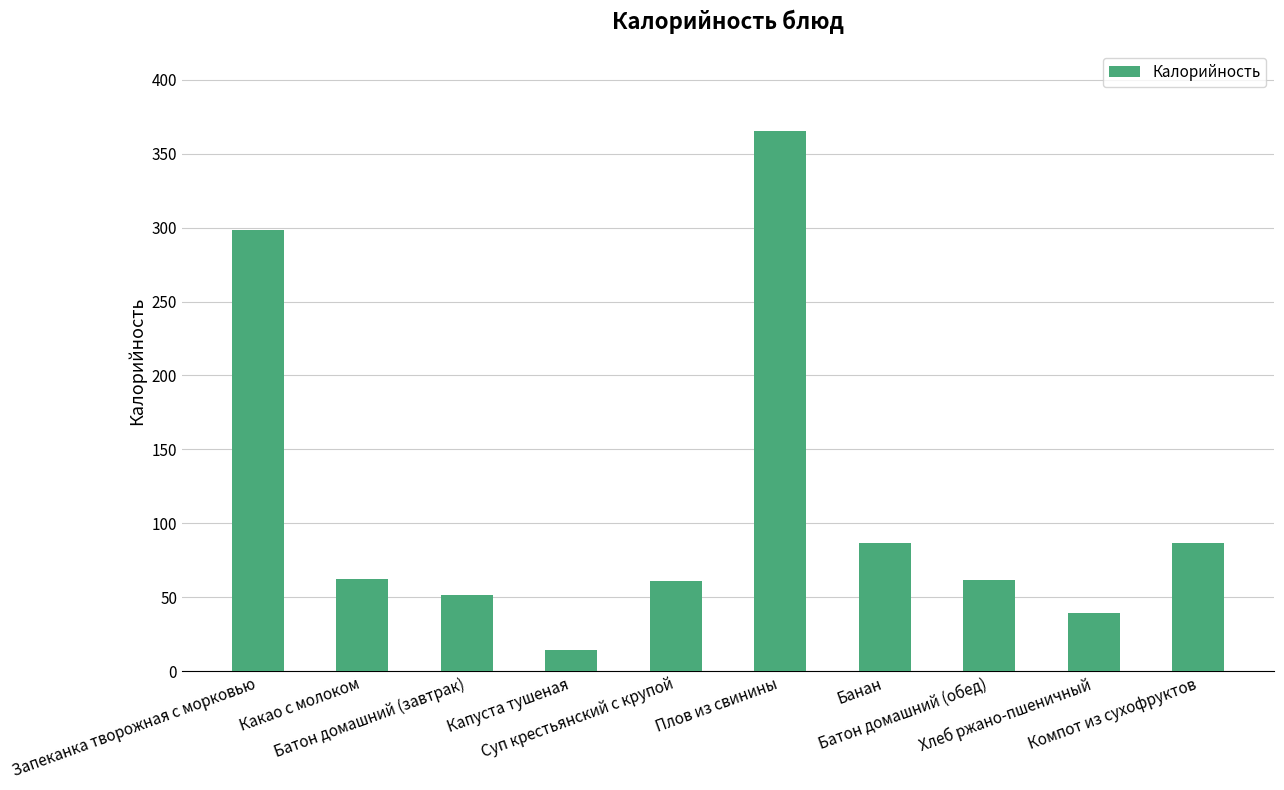

Approximately how many times larger is the value at Банан compared to Запеканка творожная с морковью?

0.3